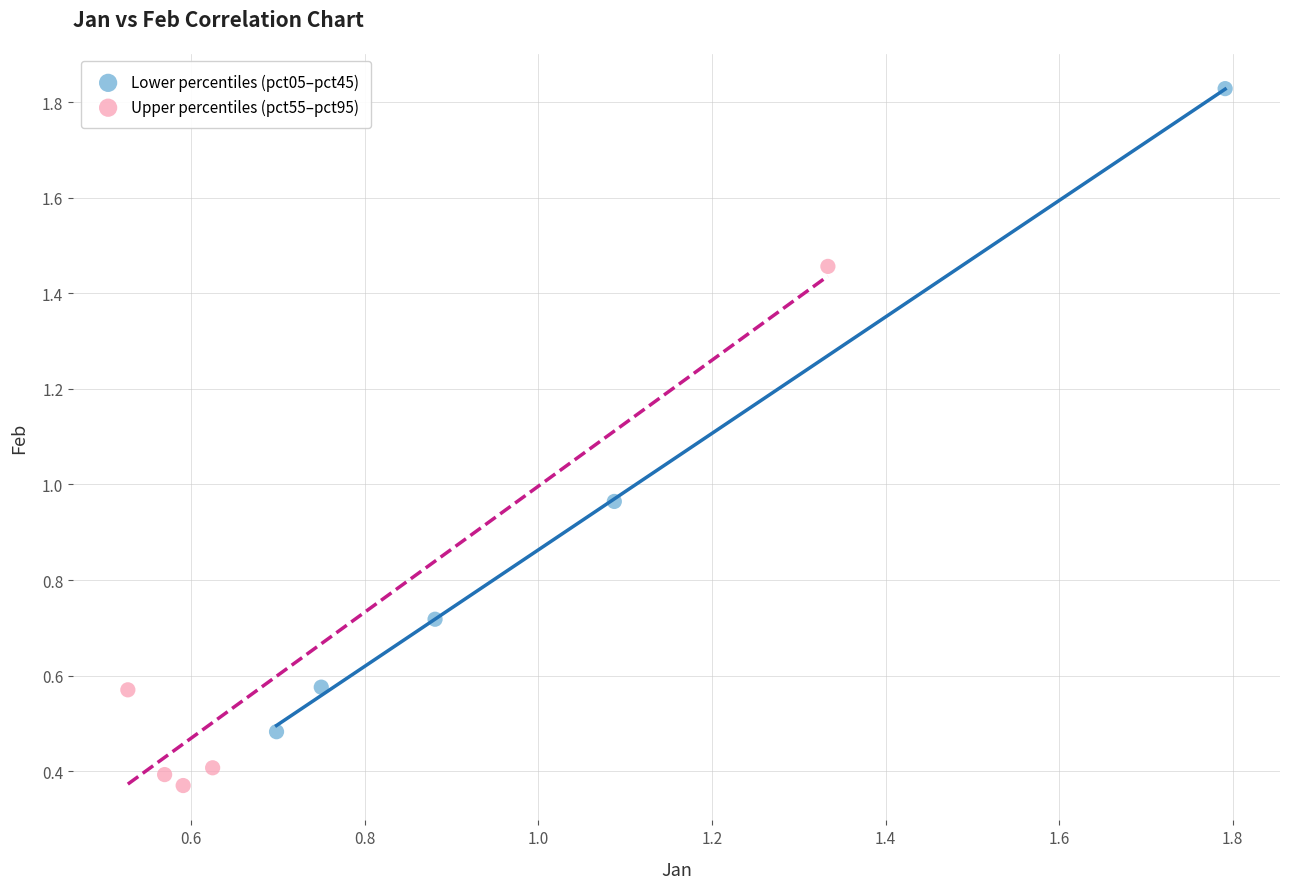

Which series contains the highest Y value?

Lower percentiles (pct05–pct45)